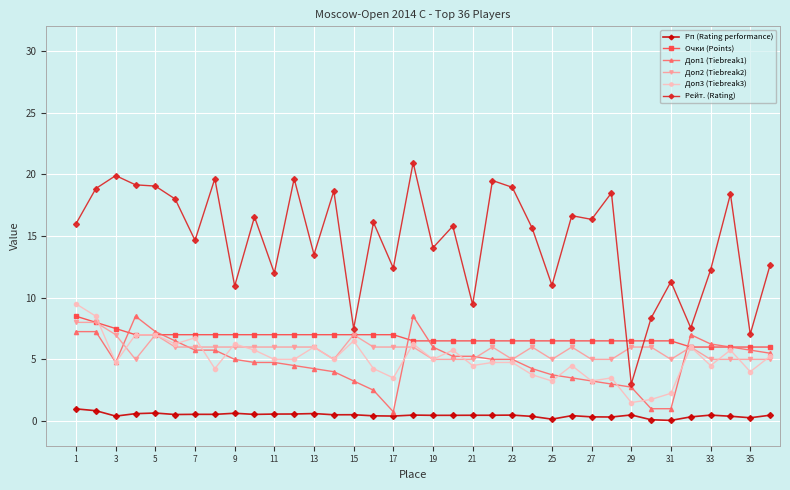

What is the value of the Очки (Points) point at the 16th from the left?

7.0